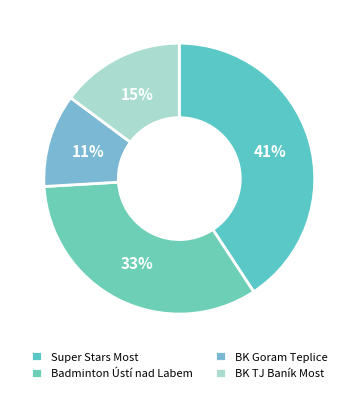

To the nearest percent, what is the combined percentage of BK TJ Baník Most and Super Stars Most?

56%